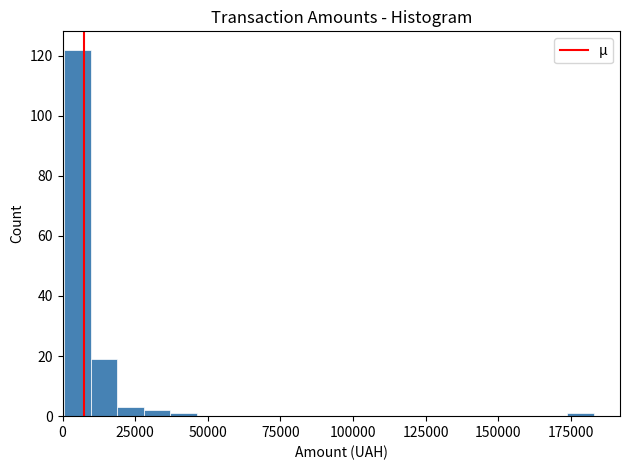

Read against the x-axis, roughly where is the centre of the tallest bar?

5000